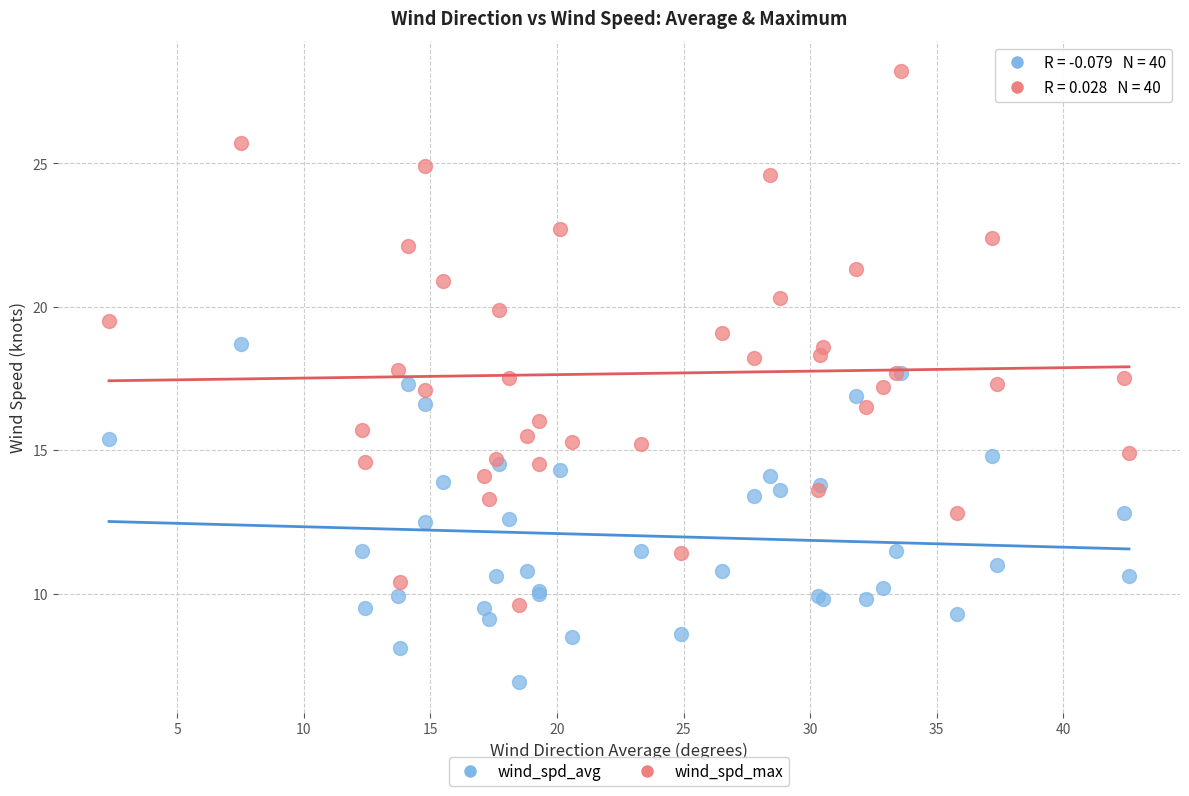

Which series contains the highest Y value?

wind_spd_max